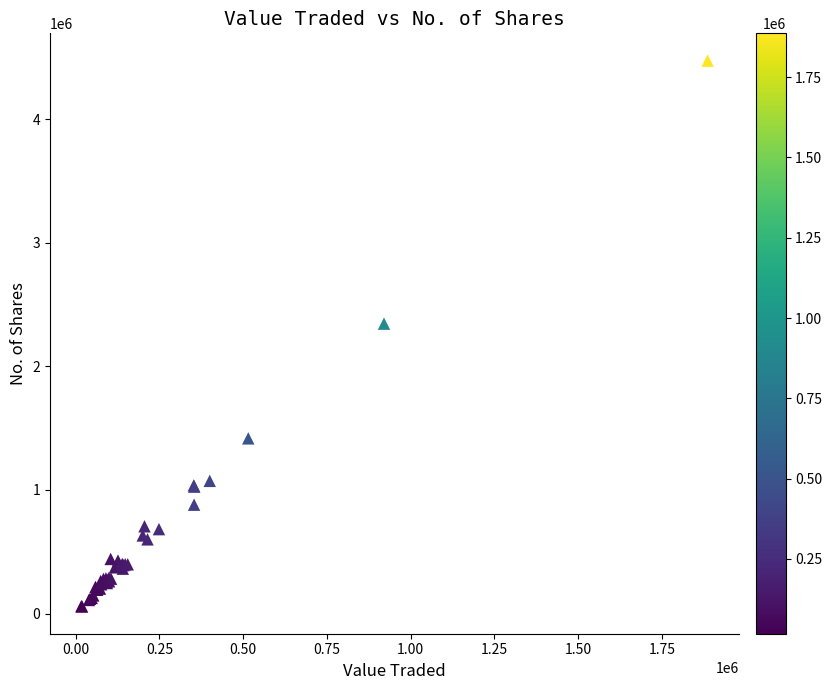

What Y value in the scatter plot is closest to 2266719?

2346626